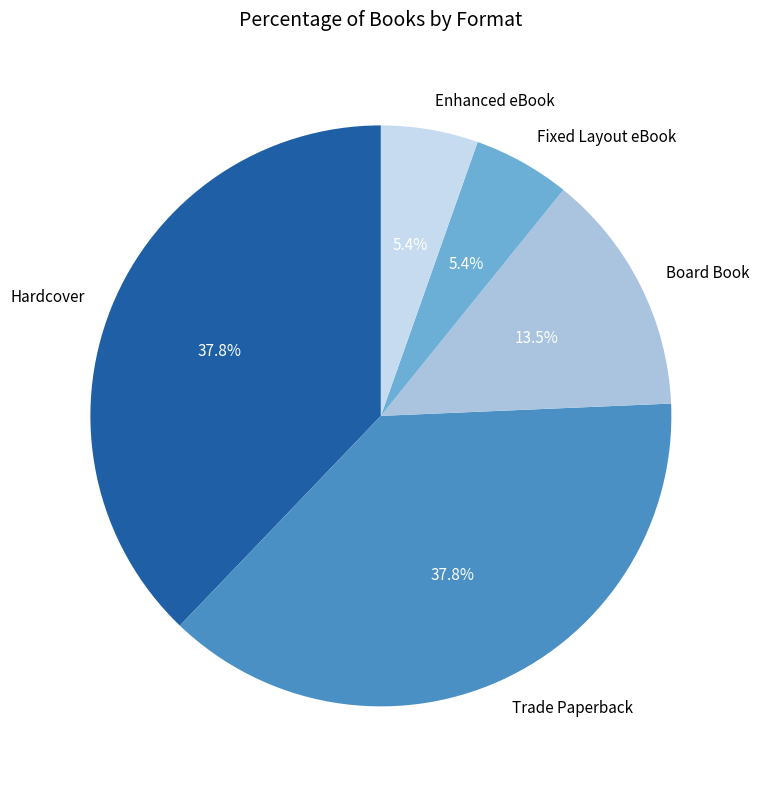

Count the number of slices in the pie.

5